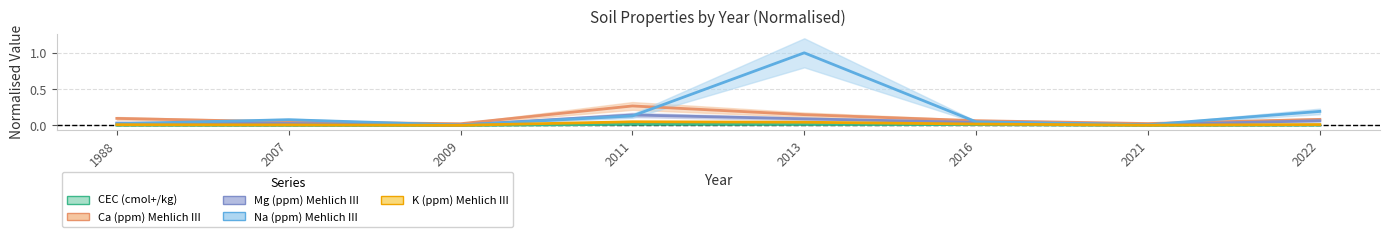

True or false: K (ppm) Mehlich III has a value of 0.0 at 2013.

True